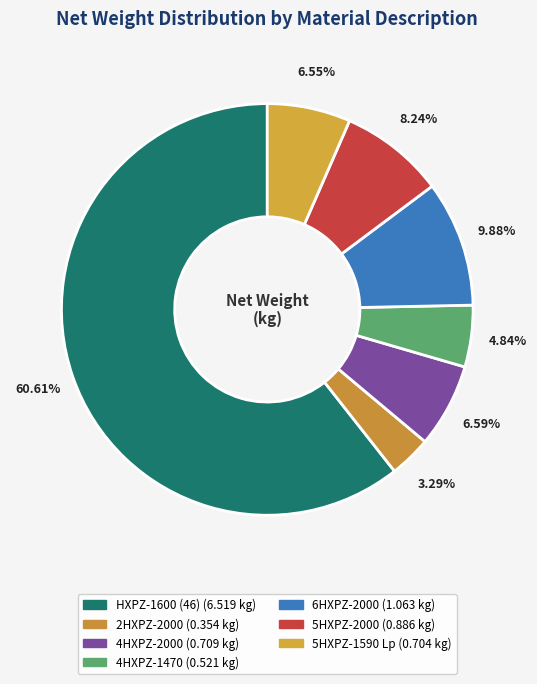

How many segments does this pie chart have?

7